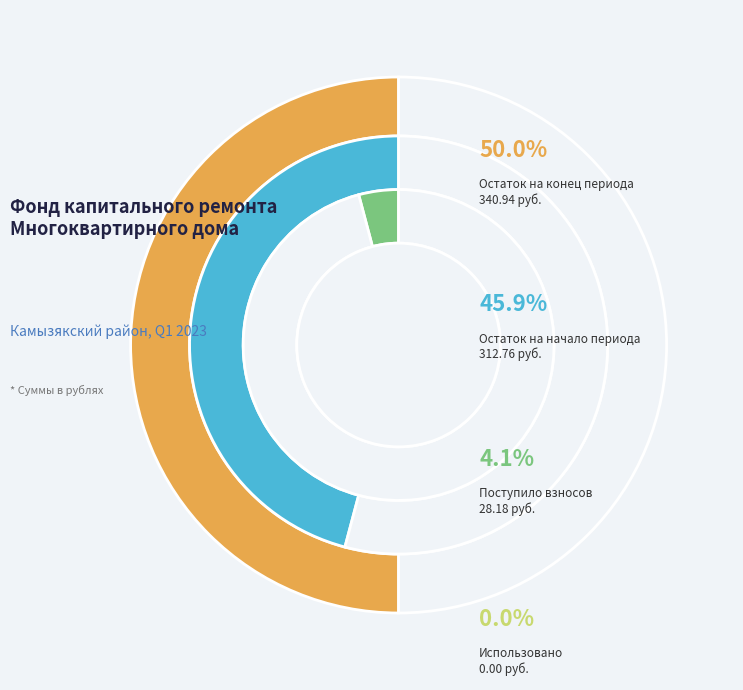

To the nearest percent, what is the difference between the largest and smallest slice percentages?

50%